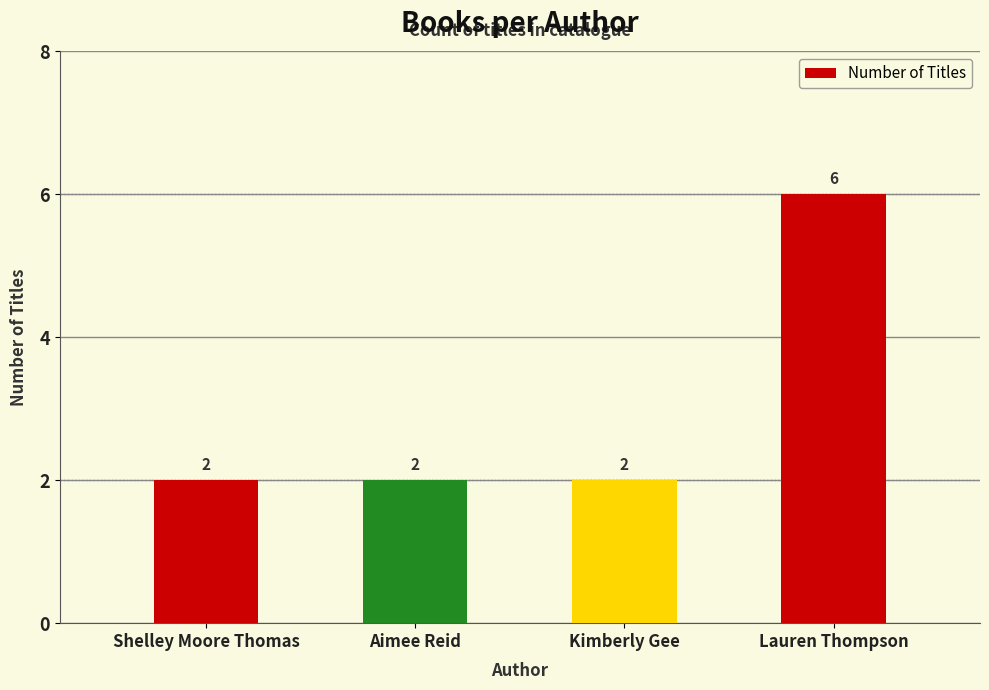

What is the label of the 4th bar from the right?

Shelley Moore Thomas